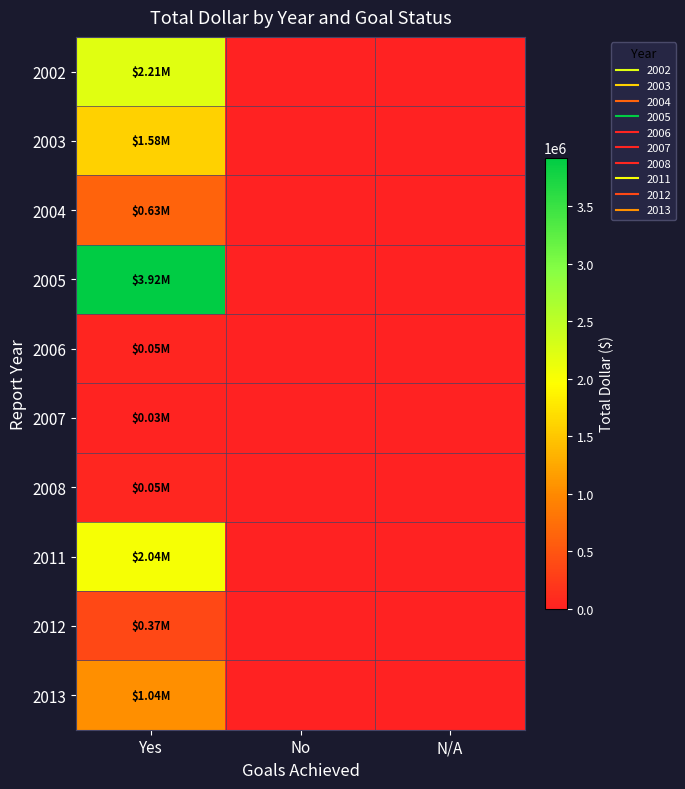

How many data points does each series have?

3